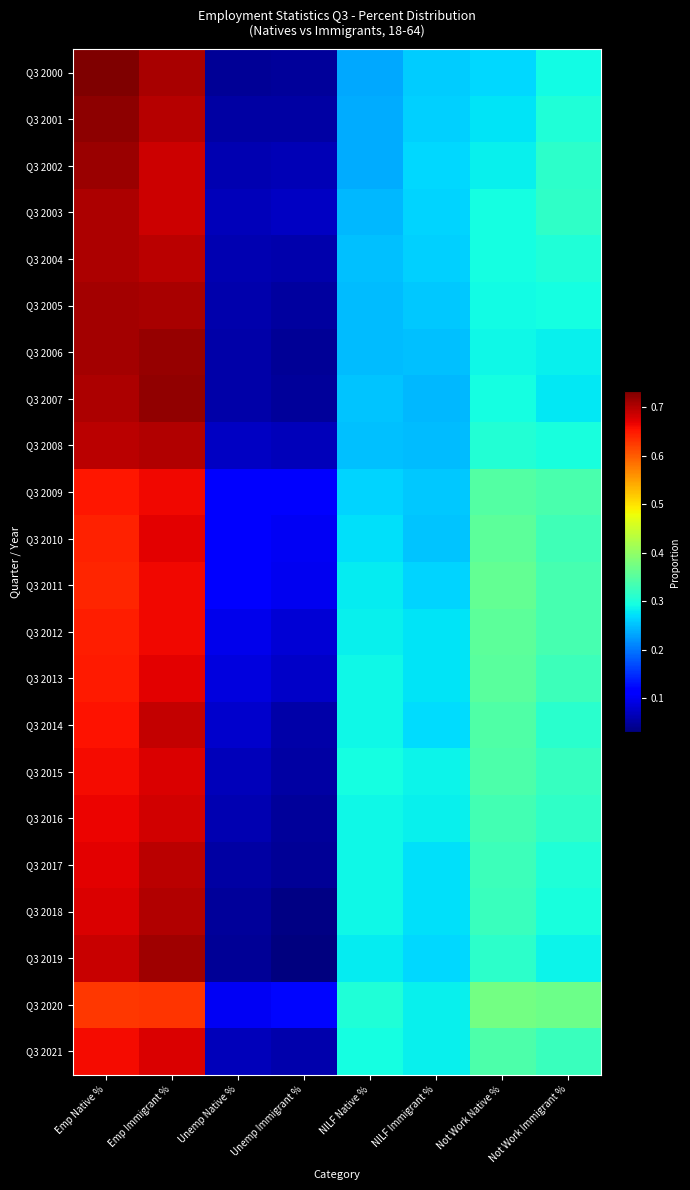

What is the greatest value displayed?

0.7